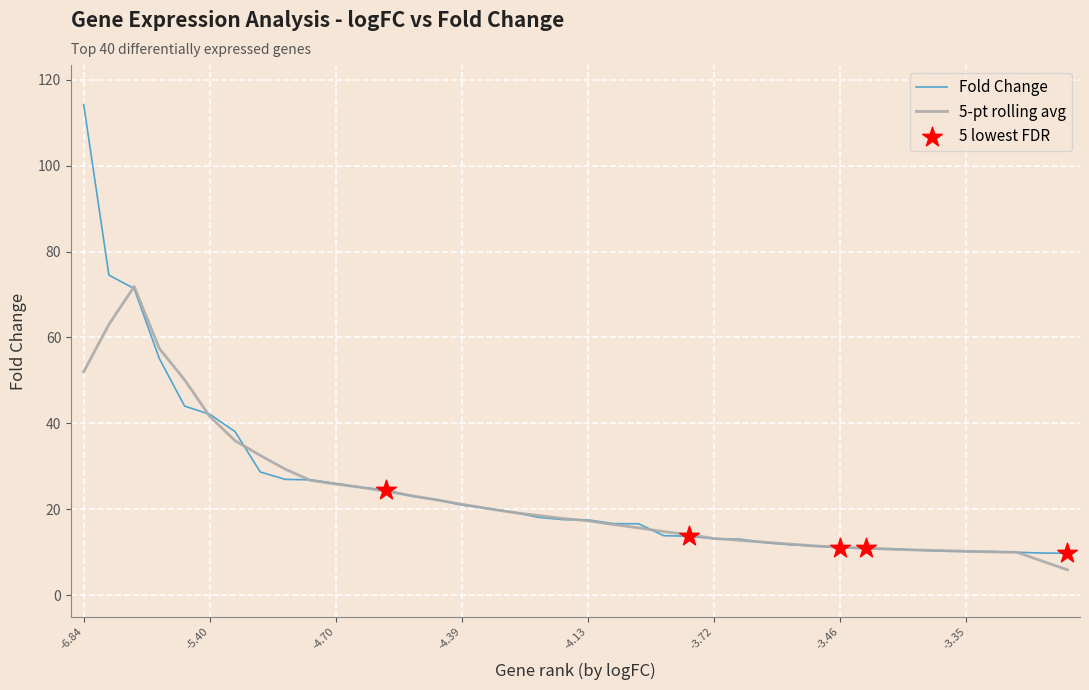

List the series in order of their peak value, lowest first.

5-pt rolling avg, Fold Change